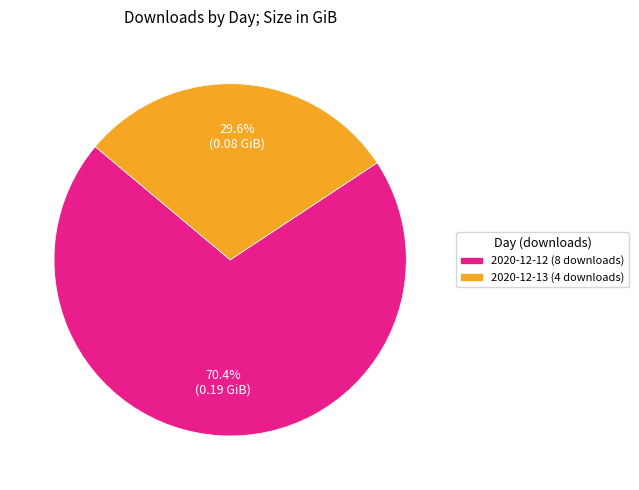

What is the majority slice?

2020-12-12 (8 downloads)